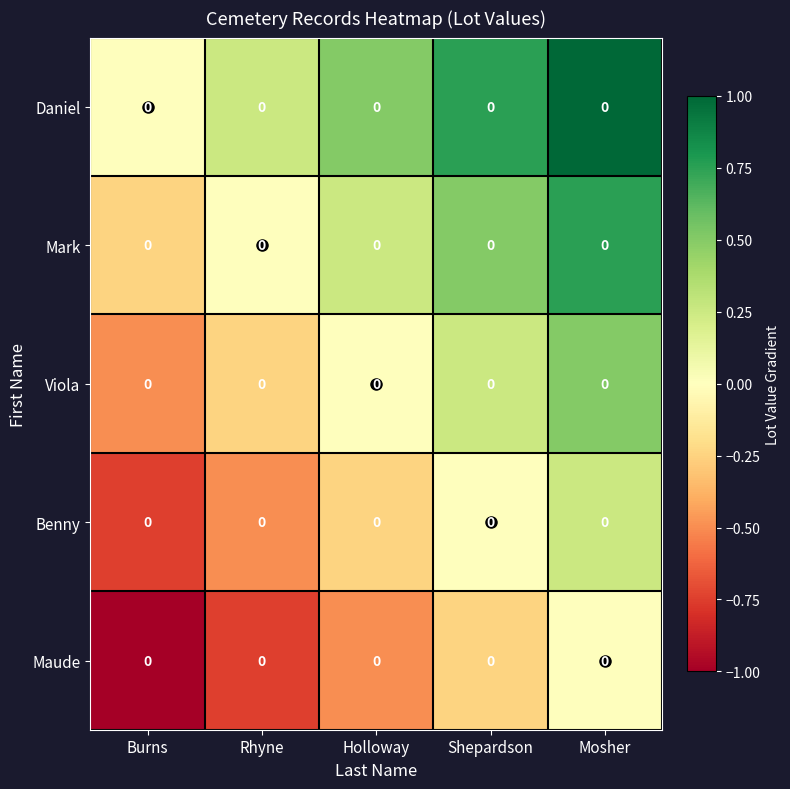

How many Viola values are between 0 and 1?

3